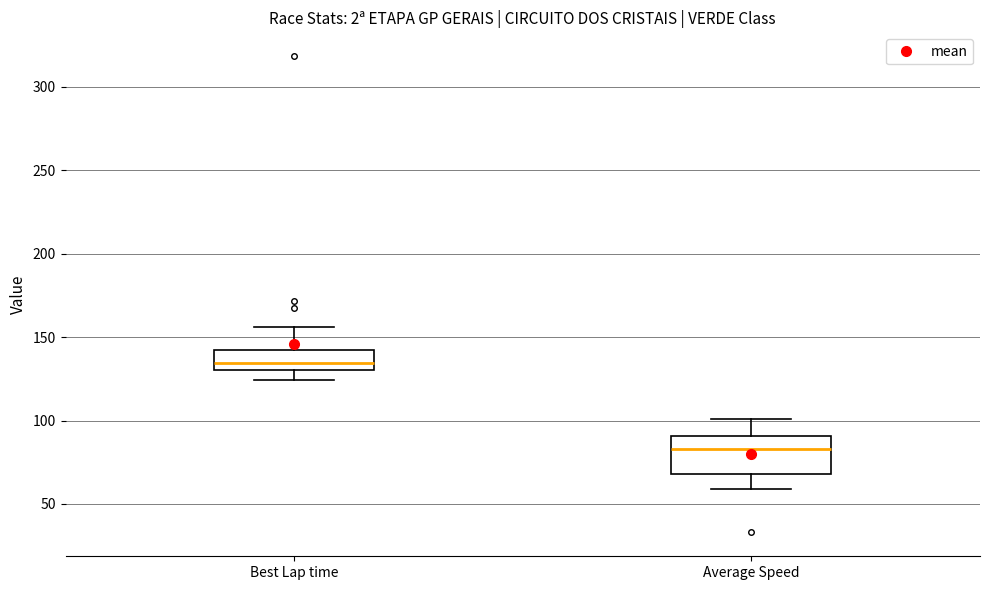

Reading left to right, transcribe this box plot: for each box, give where its median line is, the range the box spans, and where its two whiskers end, as read against the y-axis. The values are not printed on the chart, so give them approximately, as read against the axis.

Best Lap time: median 135, box 130 to 140, whiskers 125 to 155
Average Speed: median 85, box 70 to 90, whiskers 60 to 100